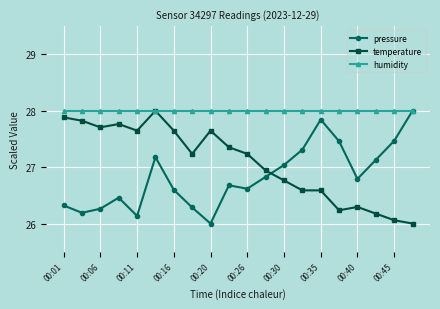

True or false: pressure and temperature intersect in this chart.

True